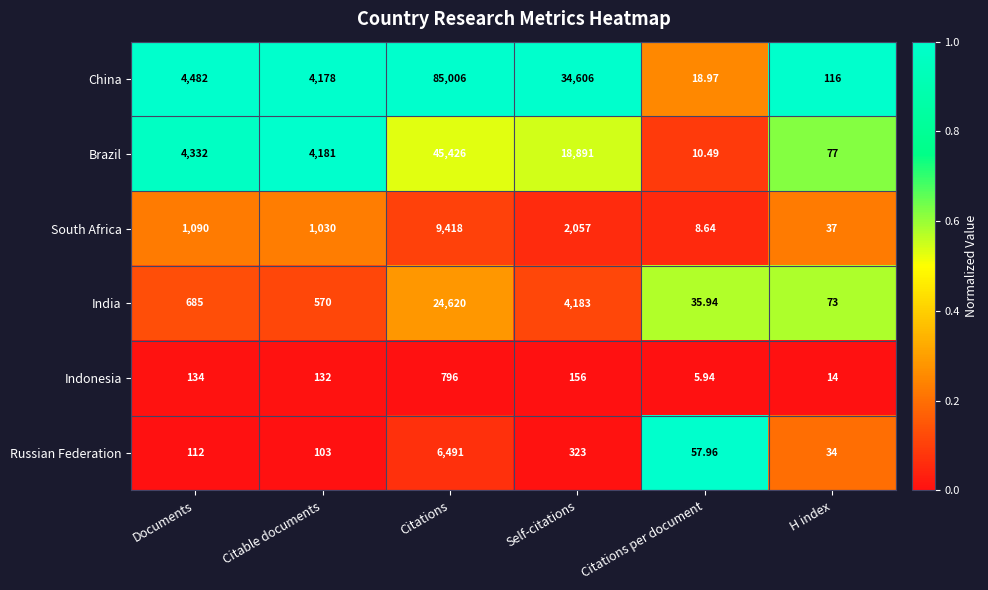

List the labels in order of Brazil value, largest first.

Citations, Self-citations, Documents, Citable documents, H index, Citations per document